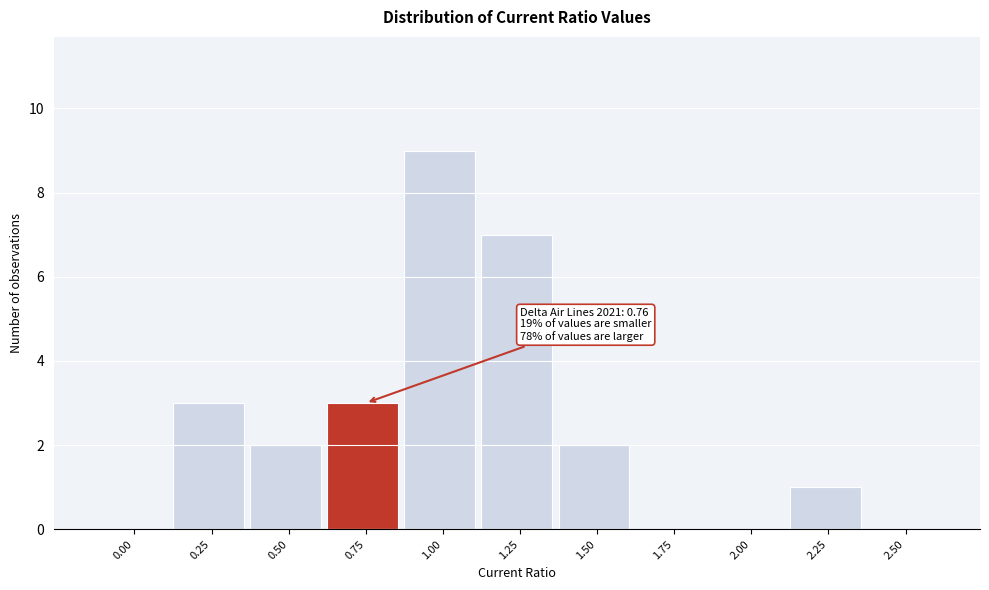

Reading left to right, extract all data points from this chart.

0.00=0	0.25=3	0.50=2	0.75=3	1.00=9	1.25=7	1.50=2	1.75=0	2.00=0	2.25=1	2.50=0